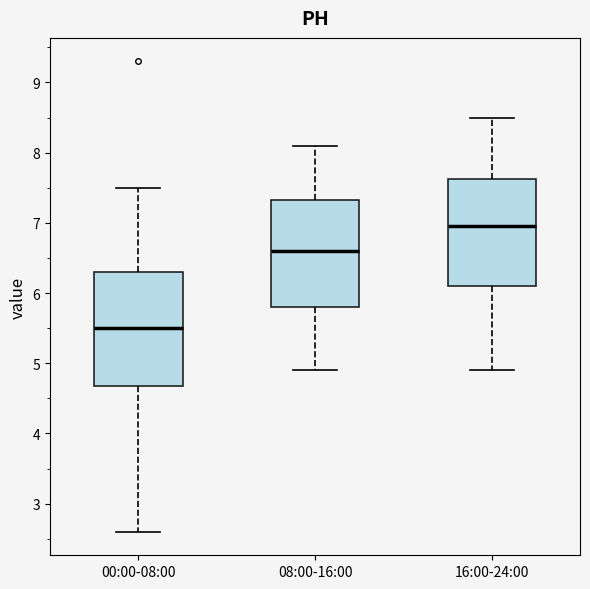

Which box has the highest median line?

16:00-24:00